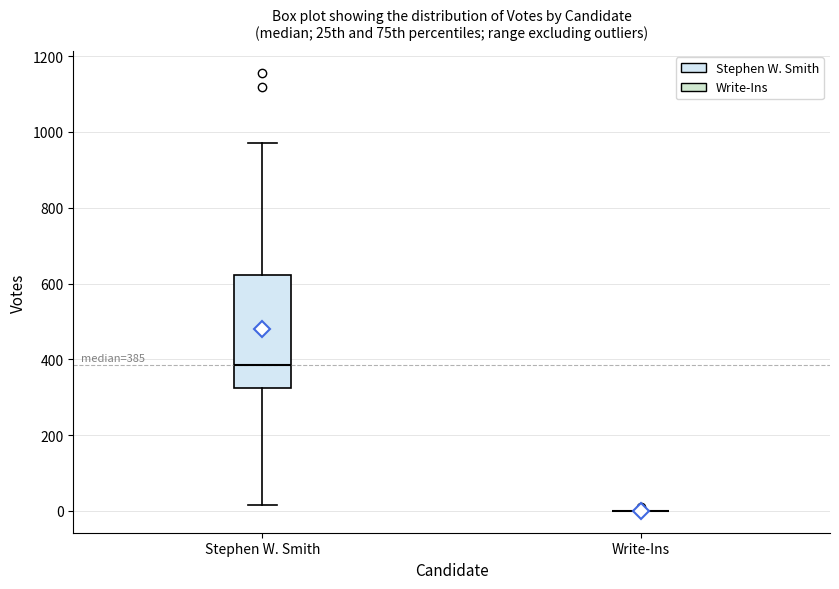

Comparing the boxes themselves (not the whiskers), which one is the tallest?

Stephen W. Smith